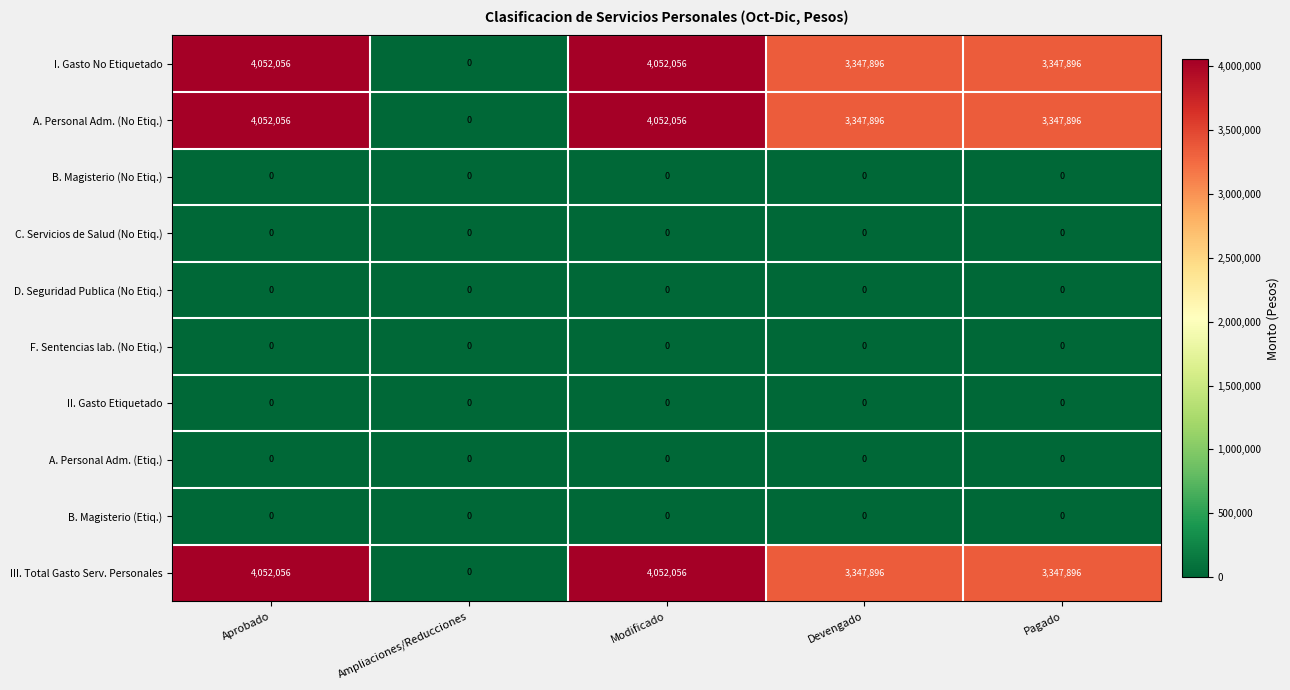

What is the difference between the maximum and minimum values in the III. Total Gasto Serv. Personales series?

4052056